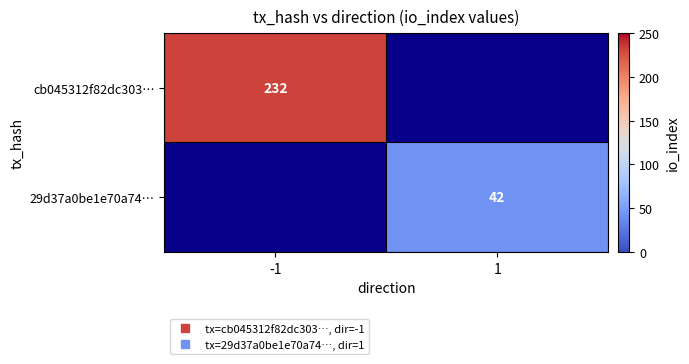

Which series has the largest range (max minus min)?

cb045312f82dc303…